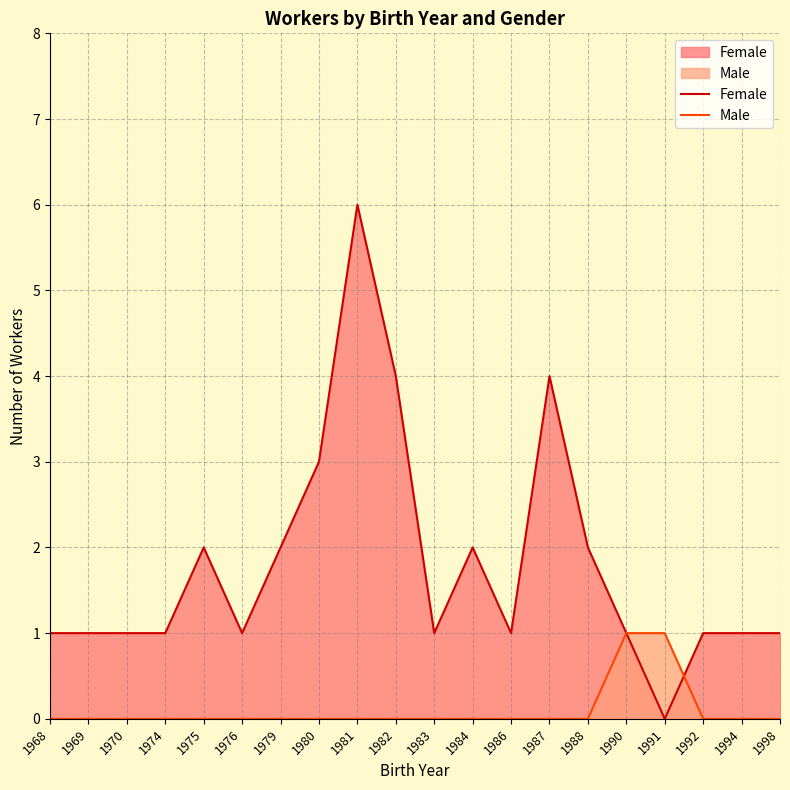

At which label does Female first exceed 1?

1975